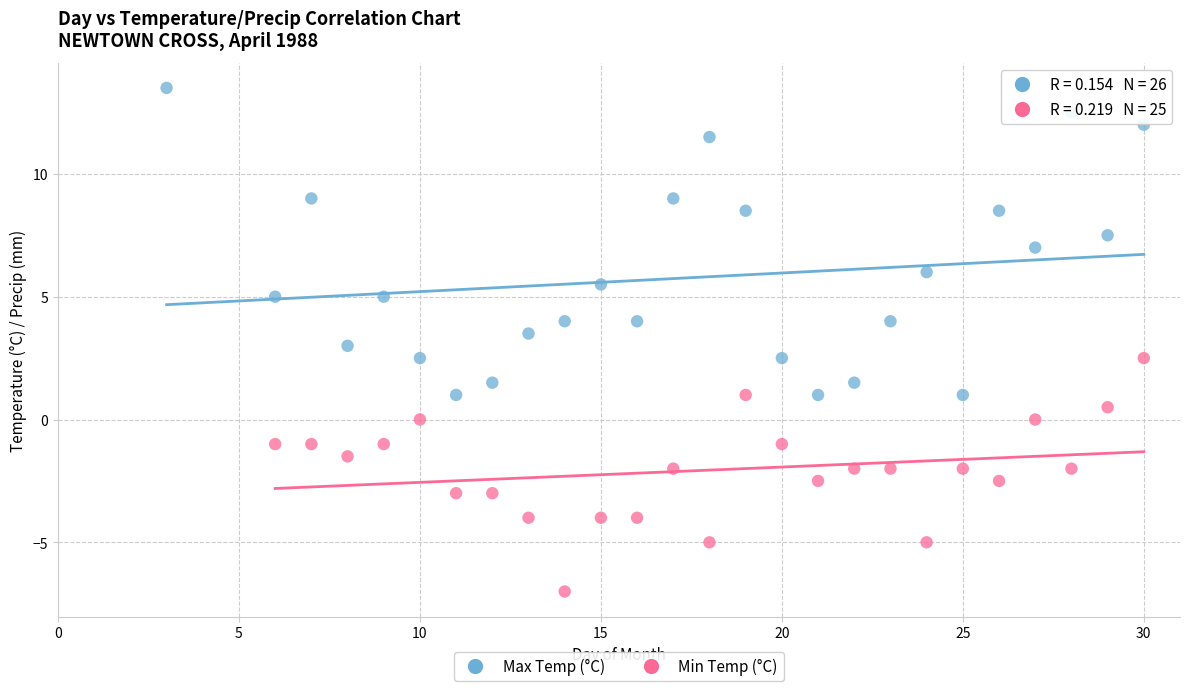

Which series contains the highest Y value?

Max Temp (°C)